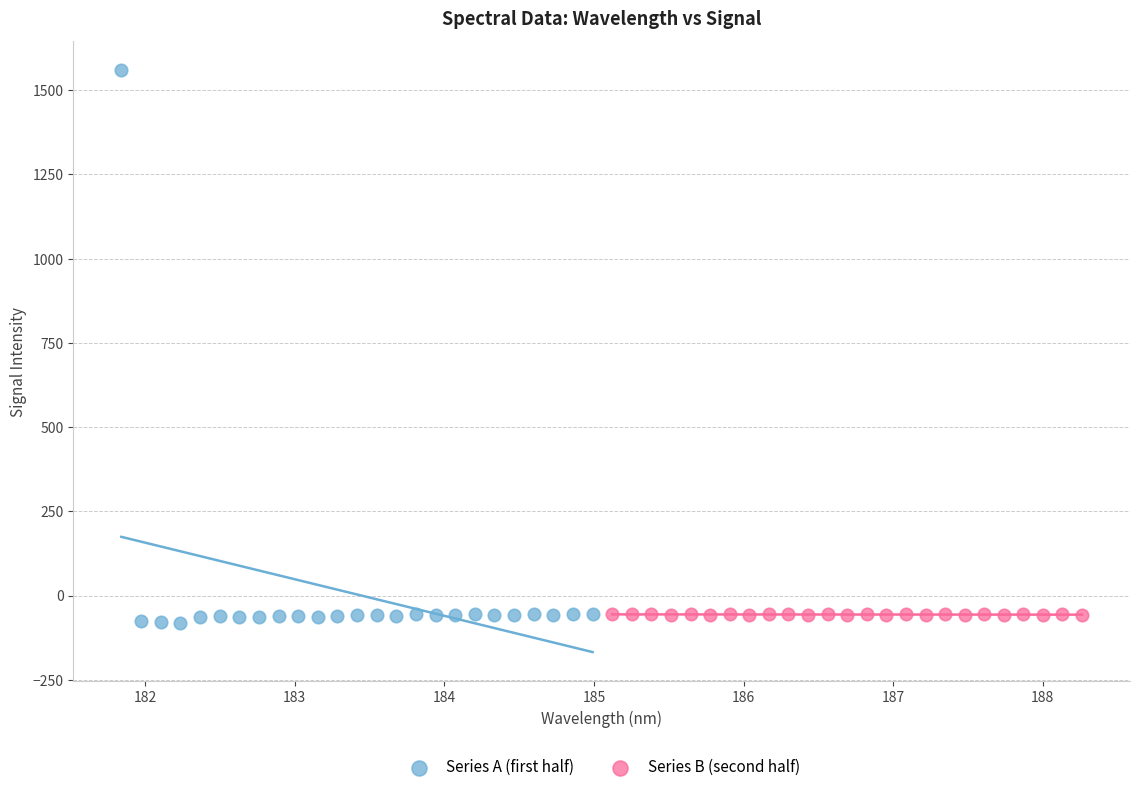

Which series contains the highest Y value?

Series A (first half)